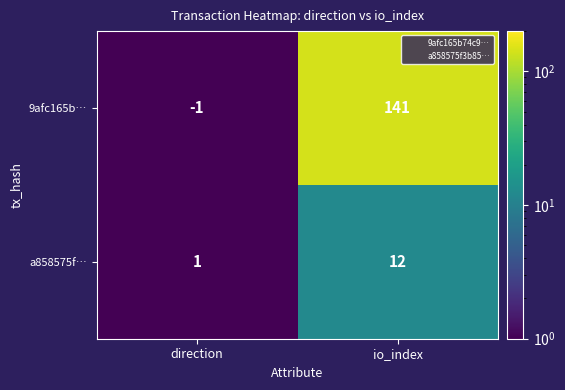

What value does the 9afc165b… series have at io_index, to the nearest 10?

140